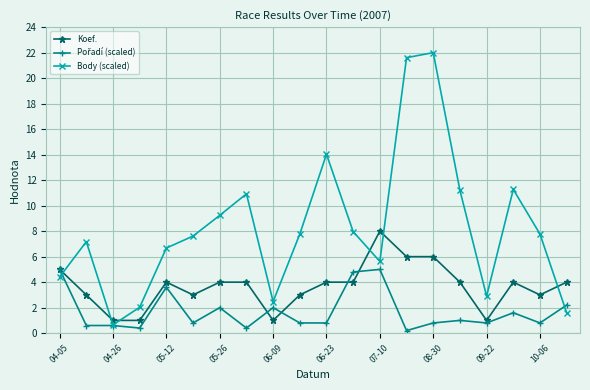

Count the number of categories in the chart.

20